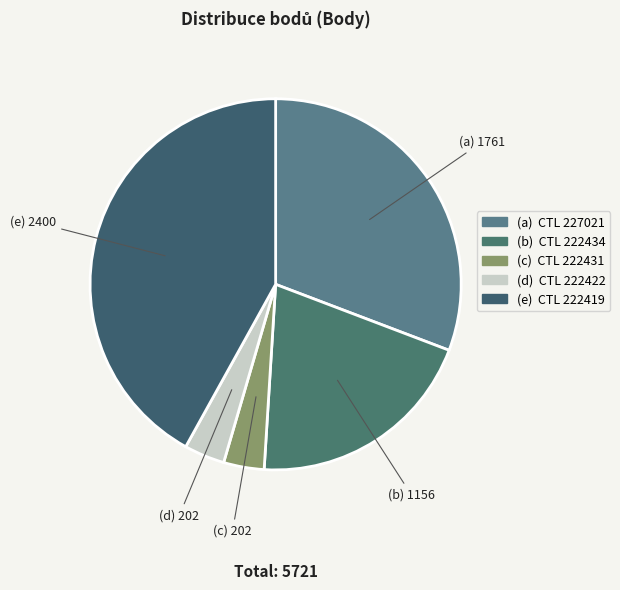

Count the number of slices in the pie.

5